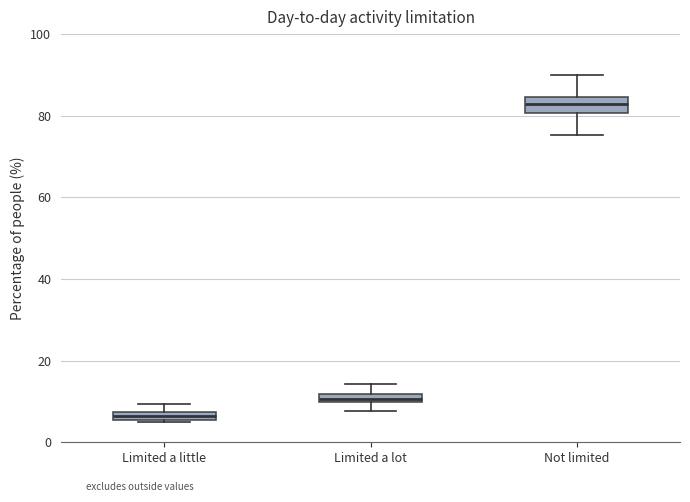

Where is the upper edge of the box for Limited a lot on the y-axis? The values are not printed on the chart, so give them approximately, as read against the axis.

12